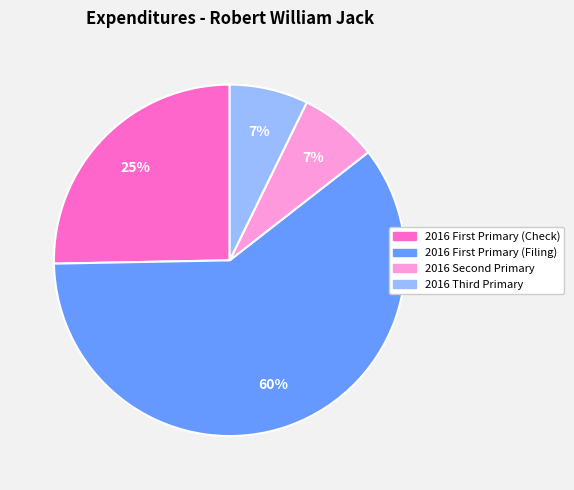

What is the largest slice in the pie chart?

2016 First Primary (Filing)